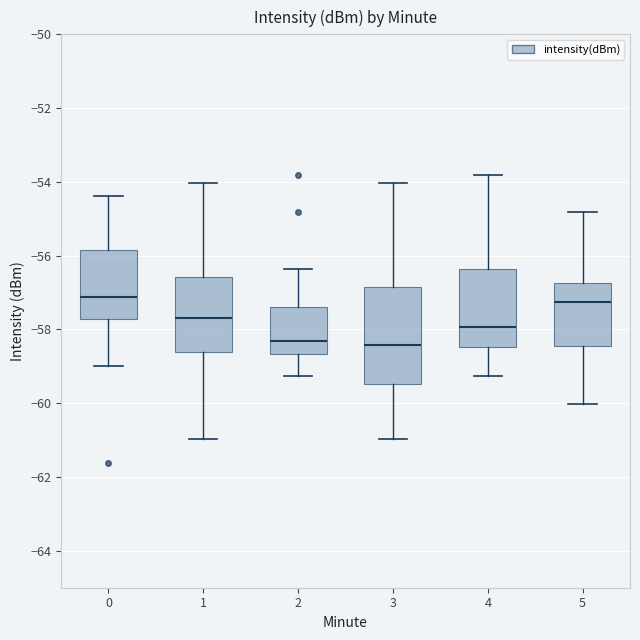

Where is the upper edge of the box at x = 2 on the y-axis? The values are not printed on the chart, so give them approximately, as read against the axis.

-57.4